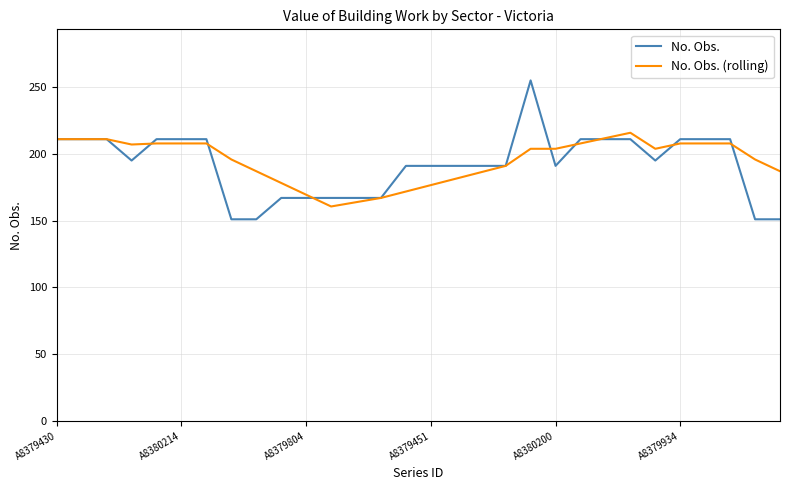

Which series has the widest spread of values?

No. Obs.